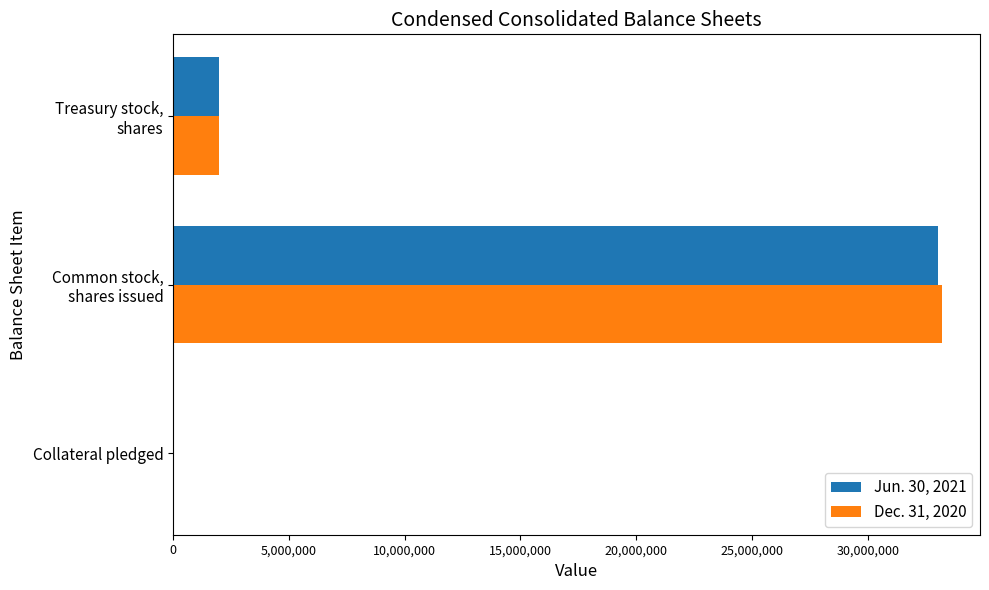

What is the average value of the Dec. 31, 2020 series?

11735641